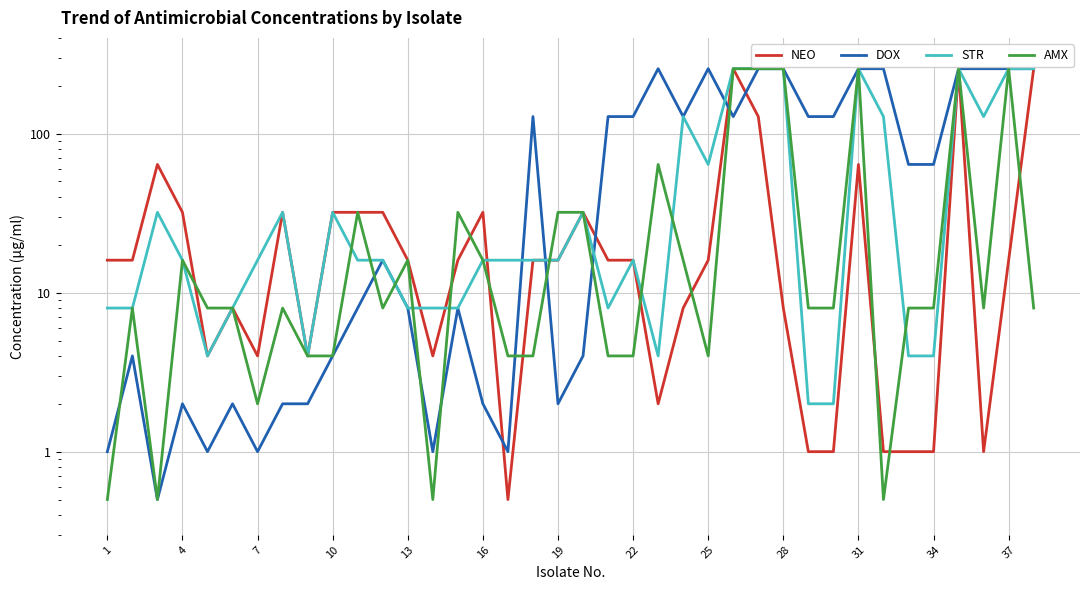

List the series in order of their peak value, highest first.

NEO, DOX, STR, AMX